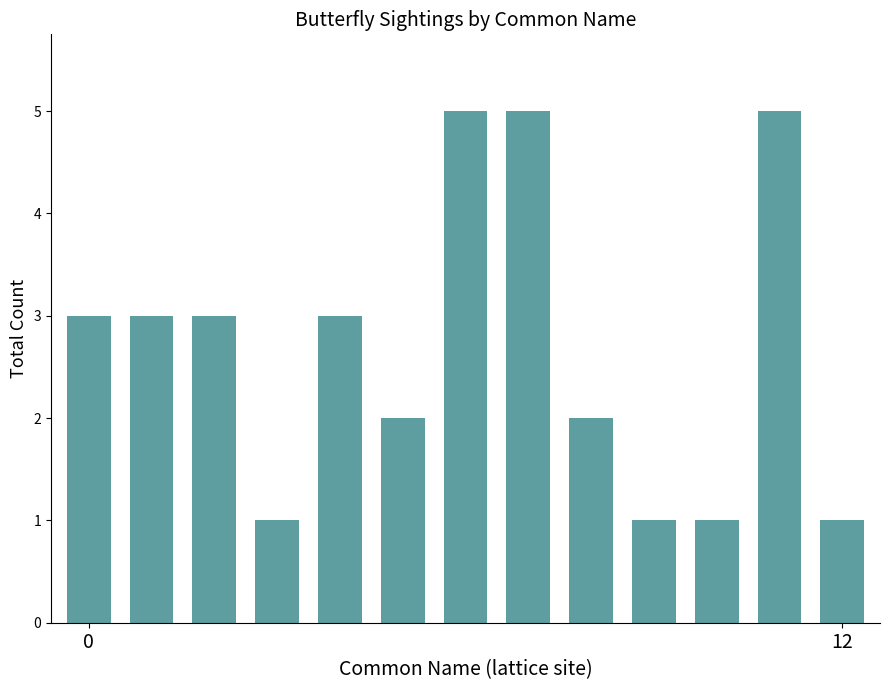

What is the difference between the second highest and minimum values?

4